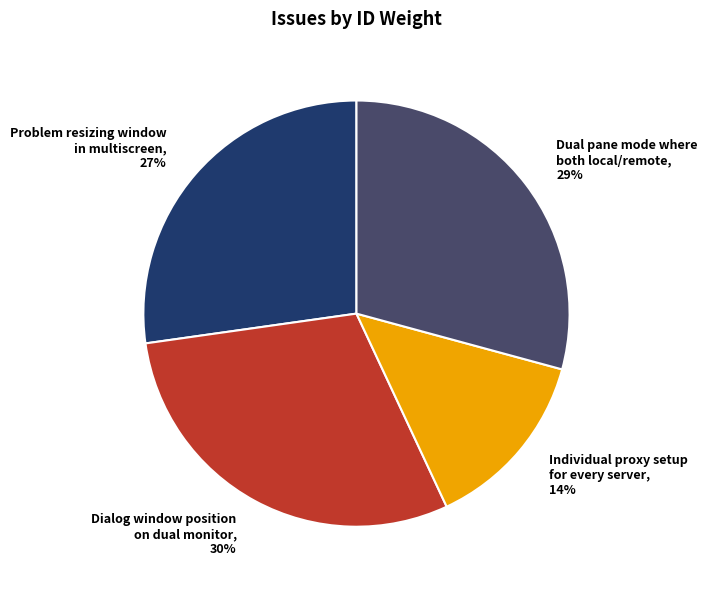

Which has a higher value, Dual pane mode where both local/remote or Dialog window position on dual monitor?

Dialog window position on dual monitor